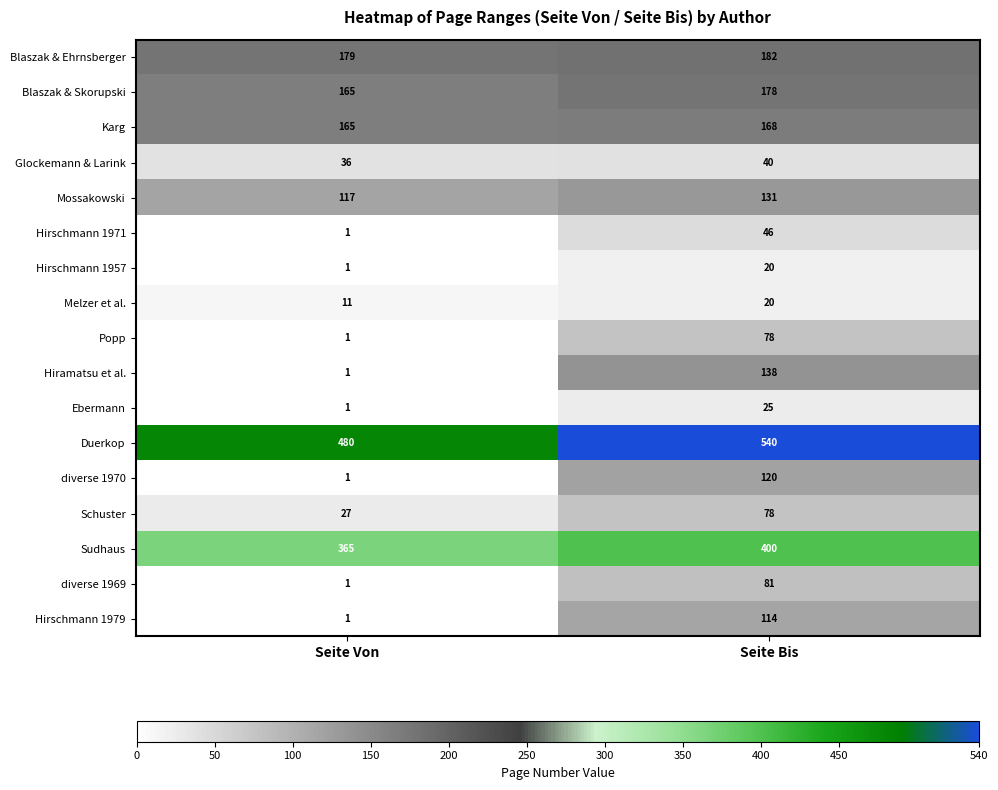

Which series has the largest total across all categories?

Duerkop